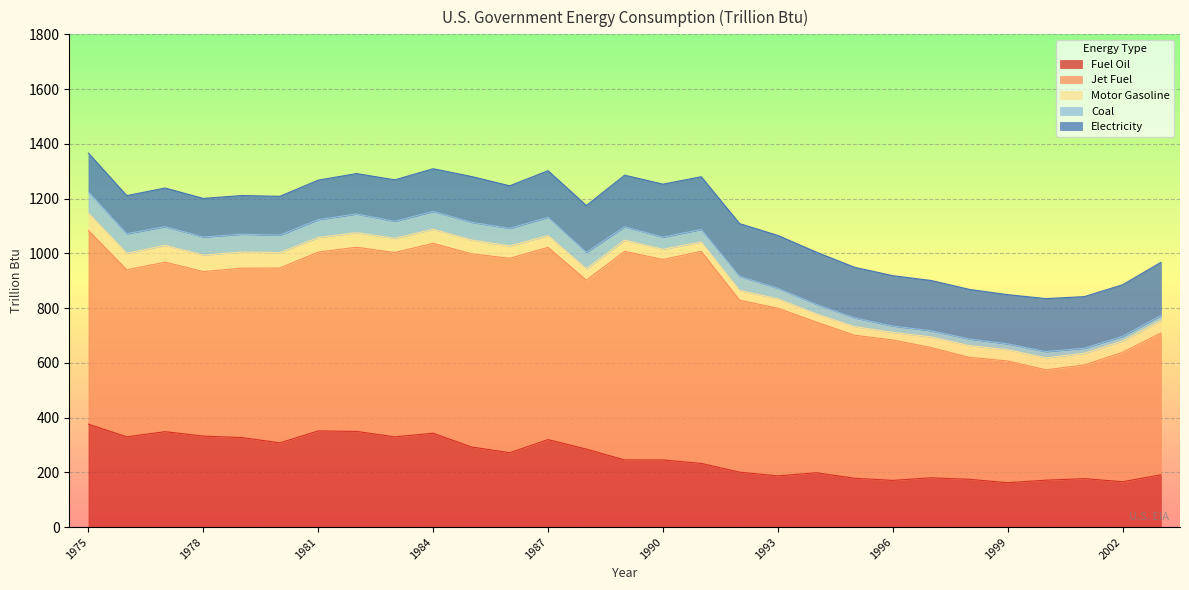

In Jet Fuel, how many points are higher than both neighbors (excluding endpoints)?

4